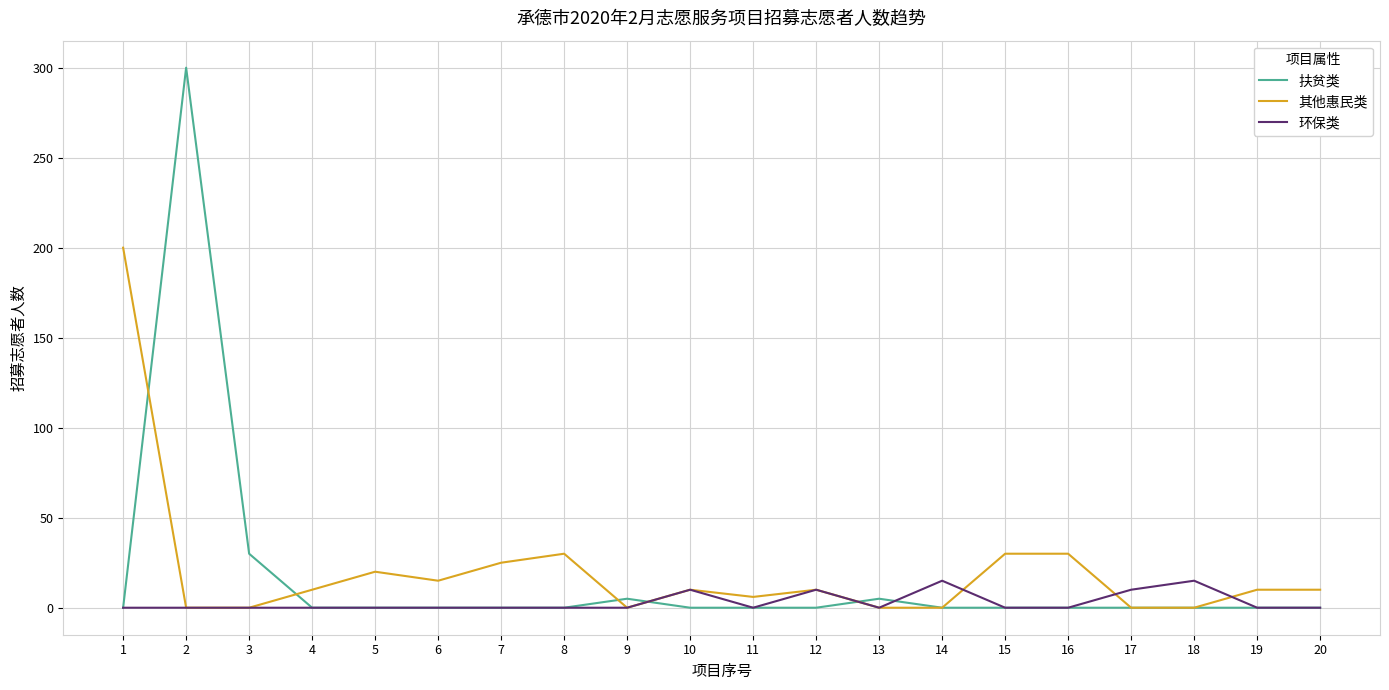

Rank the series by their maximum value, from lowest to highest.

环保类, 其他惠民类, 扶贫类